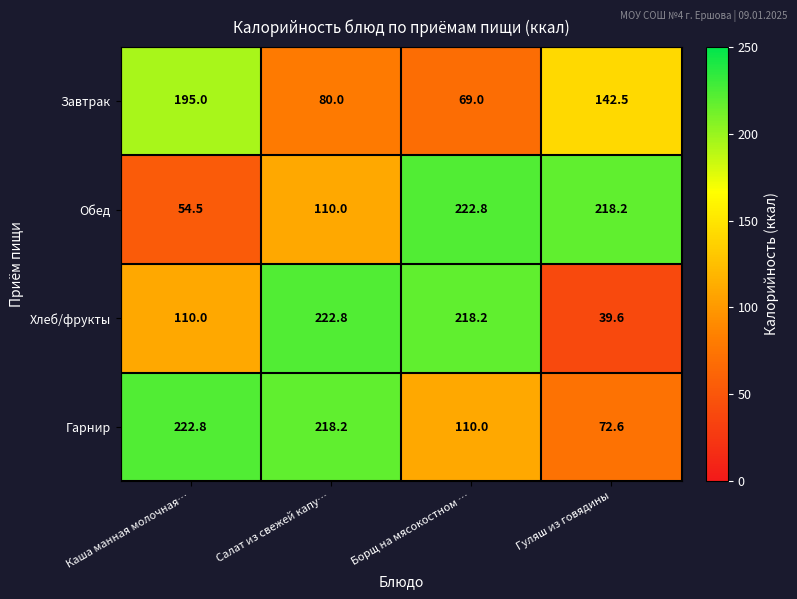

What is the total value across all series at Каша манная молочная…?

582.3